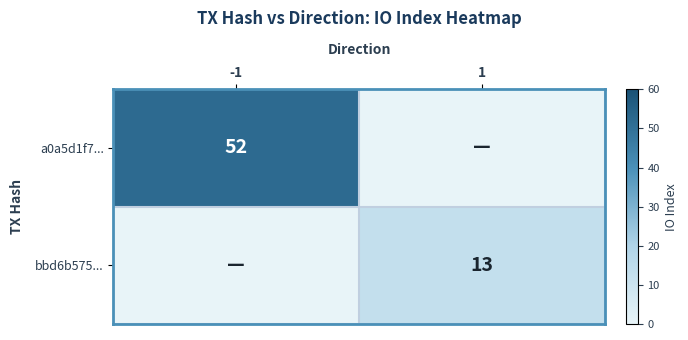

Is the value of bbd6b575... at 1 greater than the value of a0a5d1f7... at -1?

No